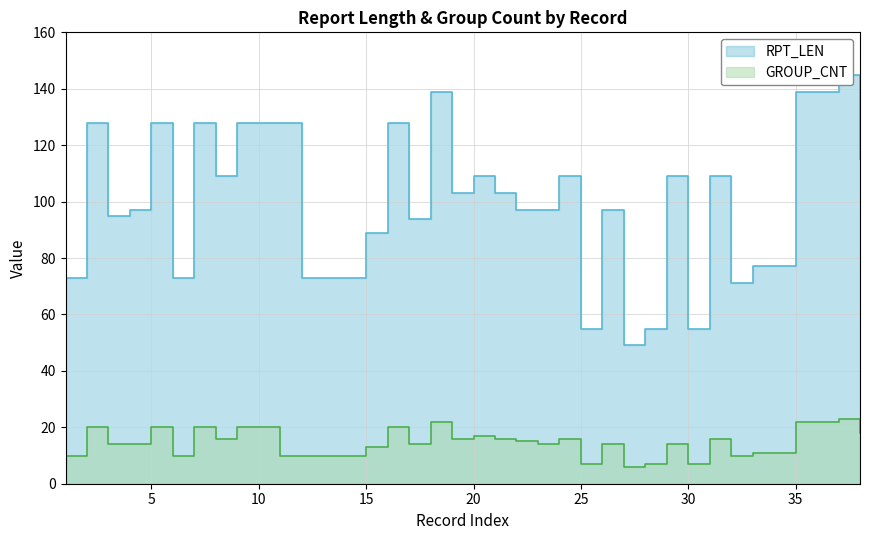

What is the average value of the RPT_LEN series?

100